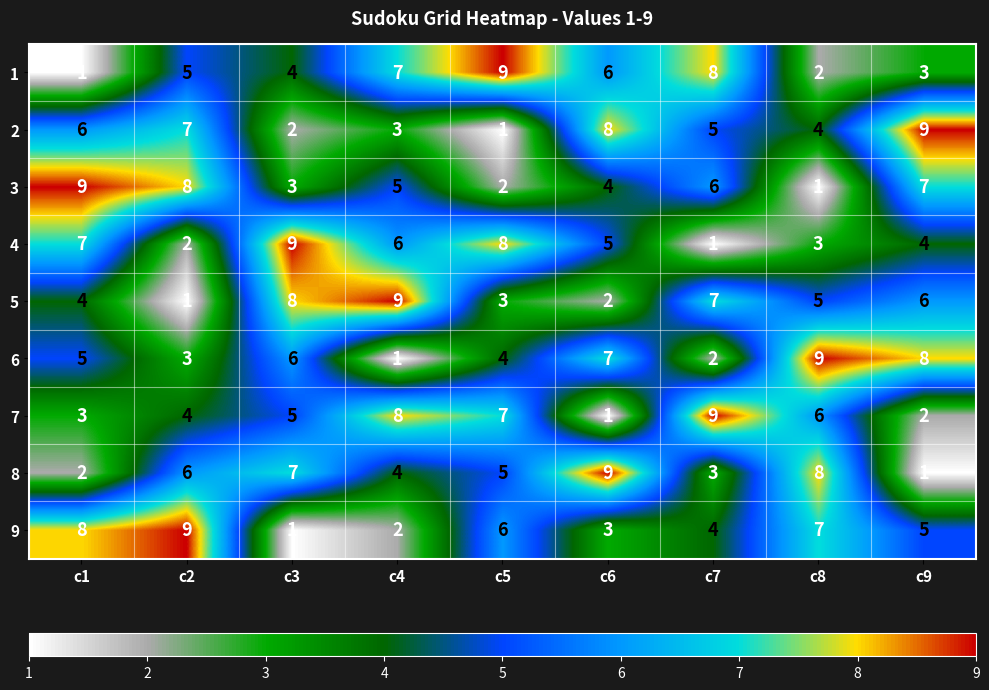

What is the maximum value shown in the chart?

9